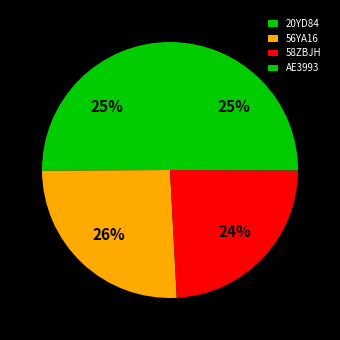

To the nearest percent, what is the difference between the 58ZBJH and AE3993 slice percentages?

1%